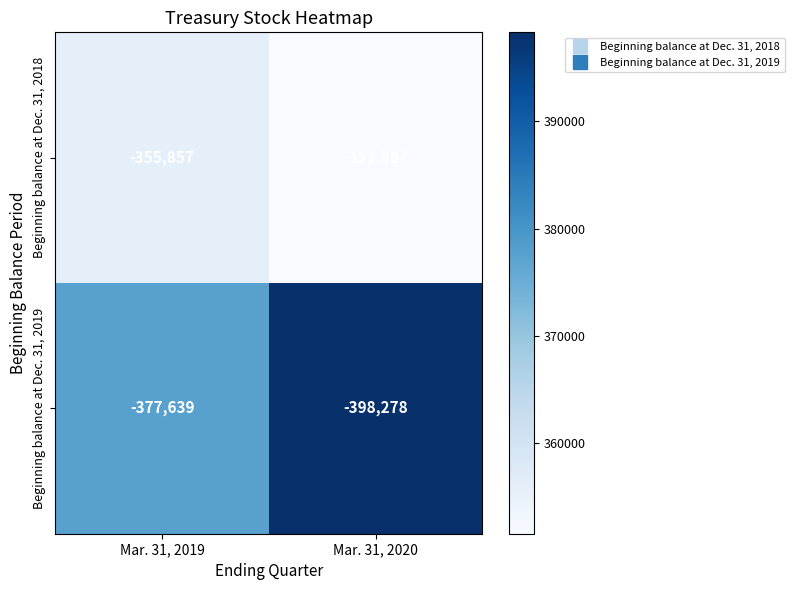

Which series has the largest range (max minus min)?

Beginning balance at Dec. 31, 2019